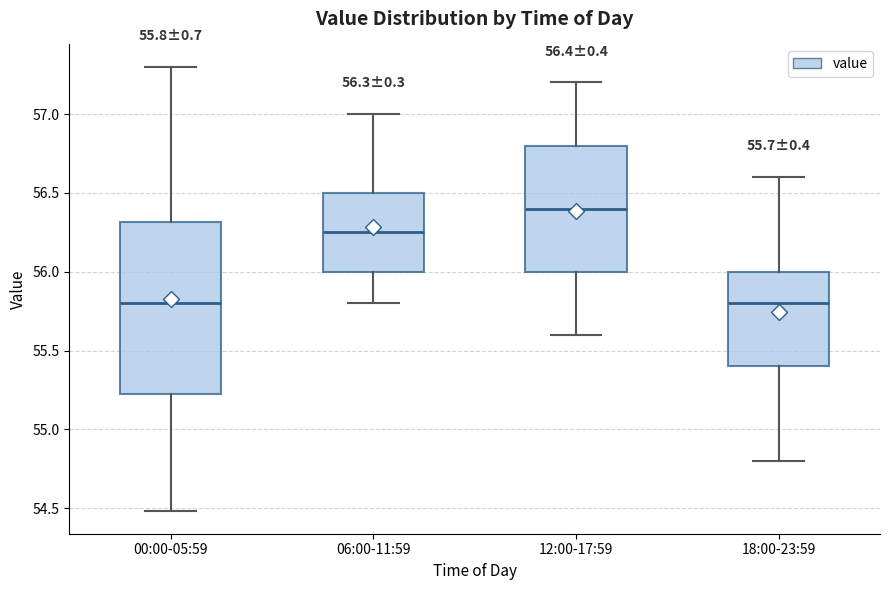

Which box is the tallest, from its lower edge to its upper edge?

00:00-05:59